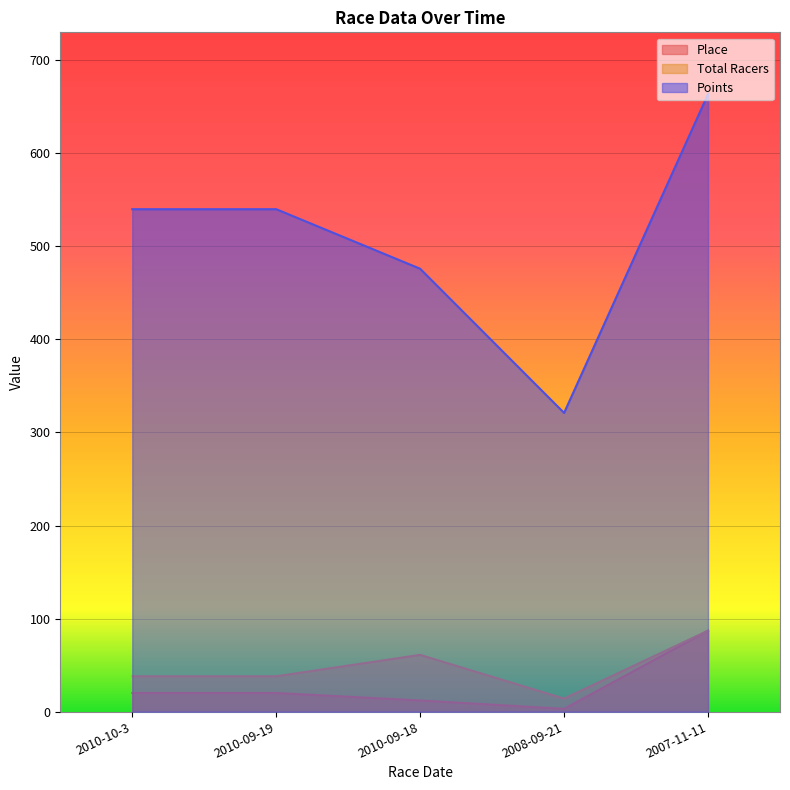

What is the total value across all series at 2010-09-19?

598.0